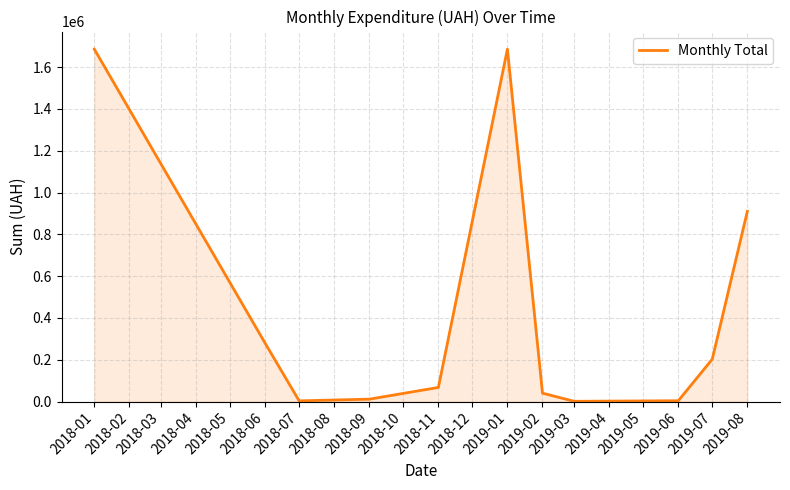

At which label is the value closest to 843580?

2019-08